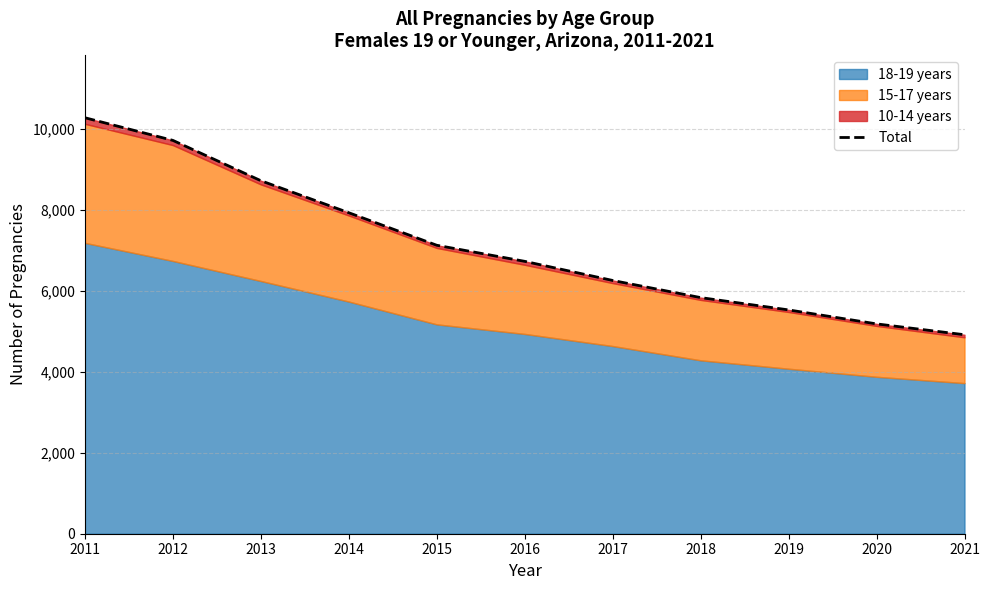

What is the difference between the values at 2017 and 2020?

1072